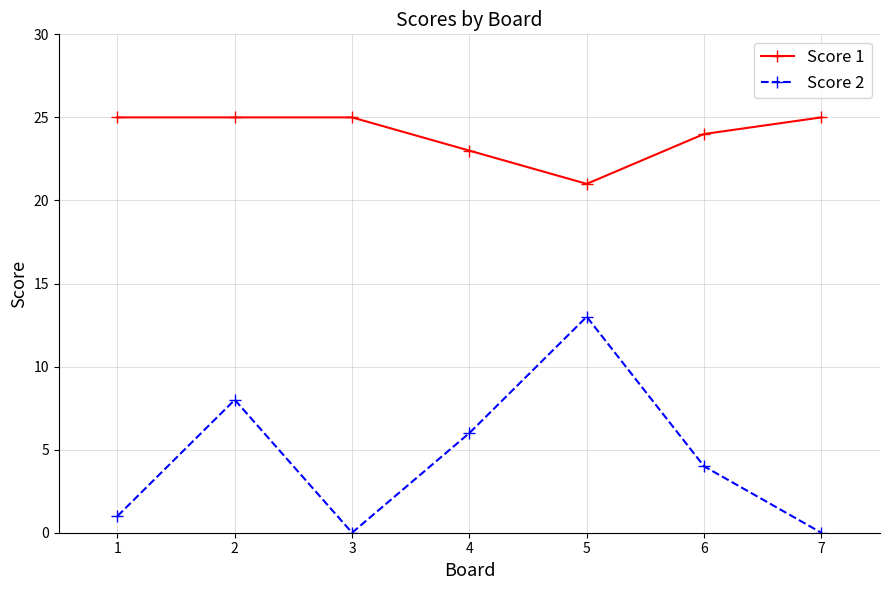

What is the difference between the Score 2 values at 2 and 3?

8